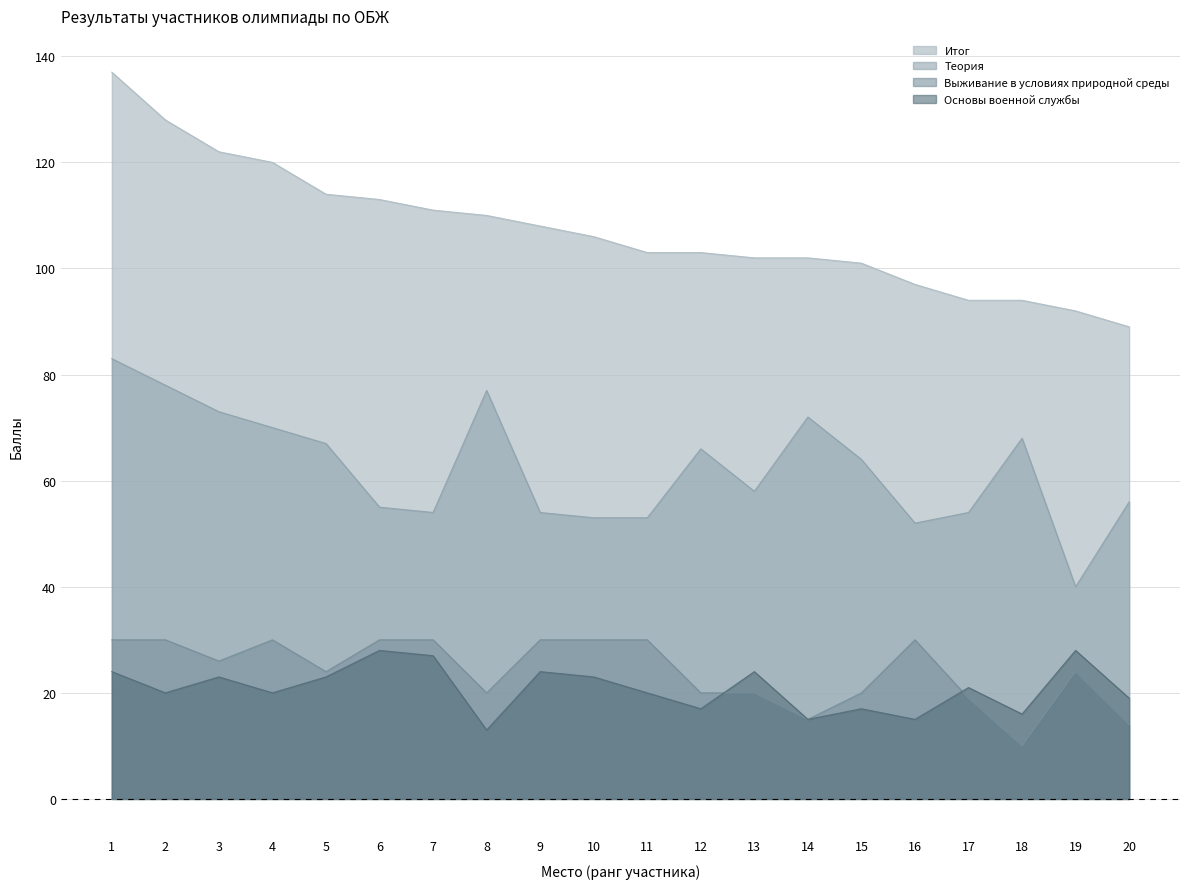

At how many categories does at least one series exceed 97?

15